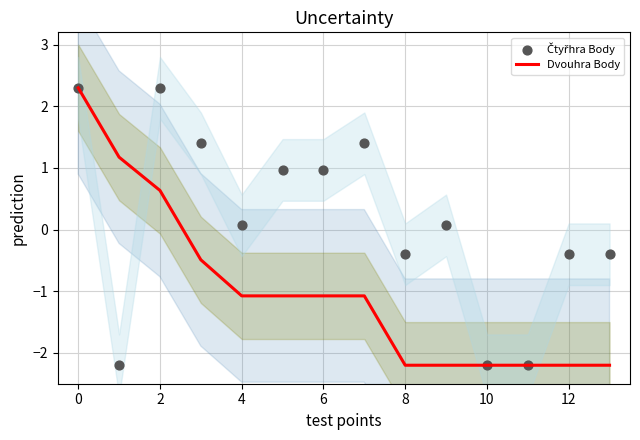

Which series has the largest total across all categories?

Čtyřhra Body